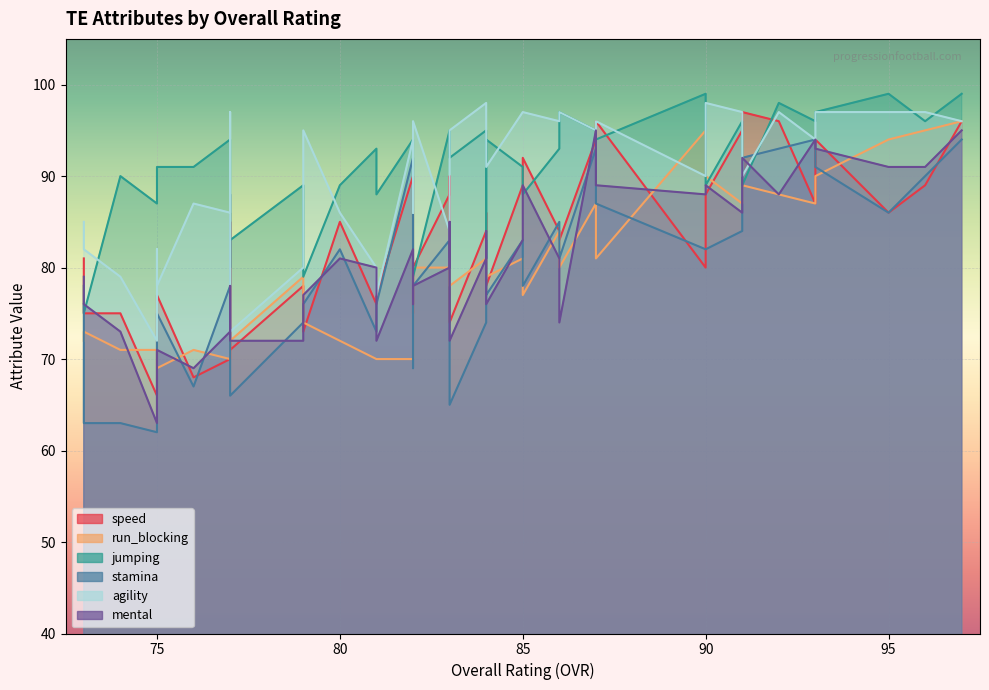

True or false: stamina has a value of 70 at 75.

True